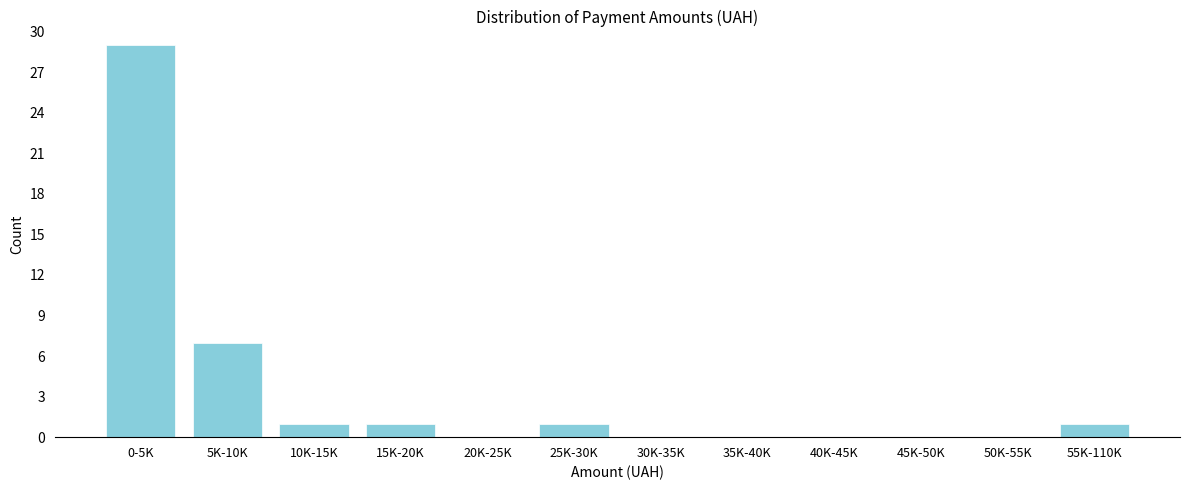

Reading right to left, transcribe all the data shown in this chart.

55K-110K=1	50K-55K=0	45K-50K=0	40K-45K=0	35K-40K=0	30K-35K=0	25K-30K=1	20K-25K=0	15K-20K=1	10K-15K=1	5K-10K=7	0-5K=29